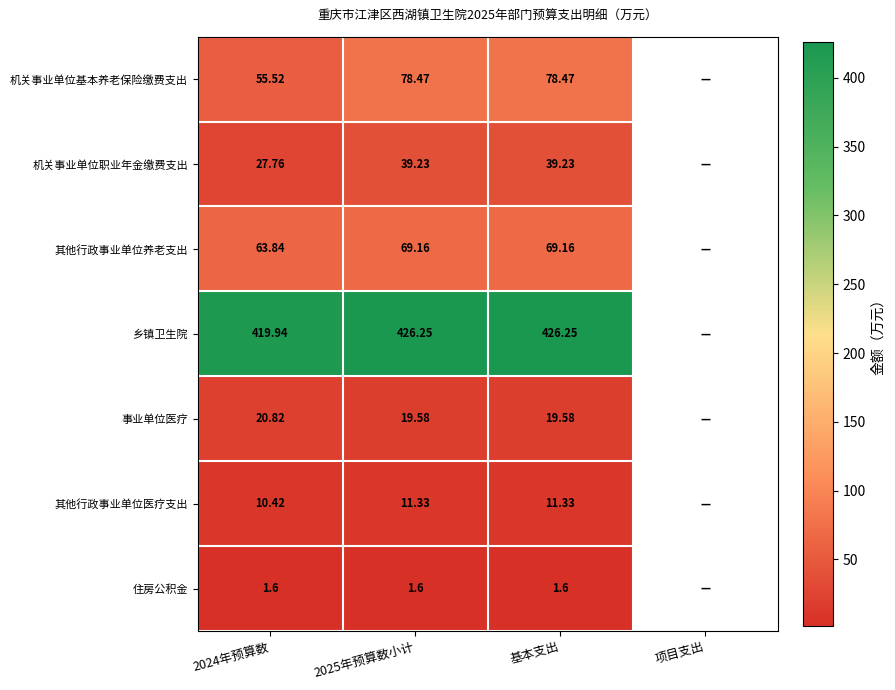

Between 2024年预算数 and 基本支出, which series saw the biggest shift?

机关事业单位基本养老保险缴费支出